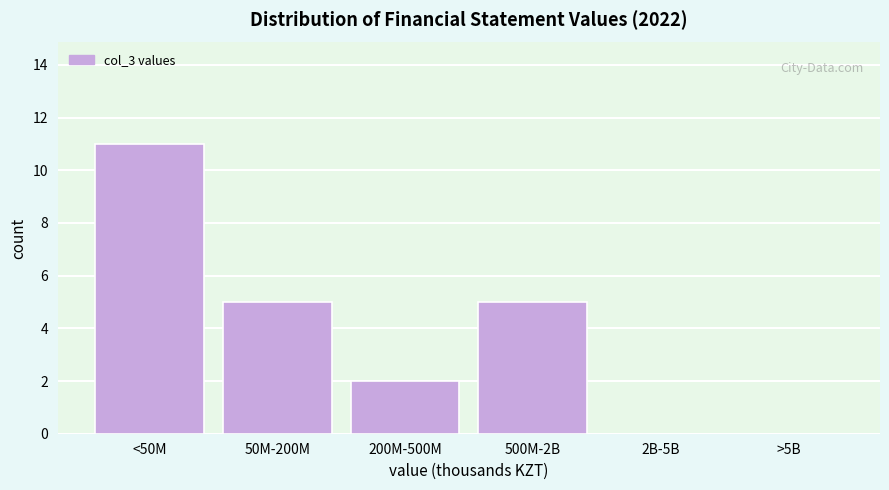

Reading left to right, extract all data points from this chart.

<50M=11	50M-200M=5	200M-500M=2	500M-2B=5	2B-5B=0	>5B=0